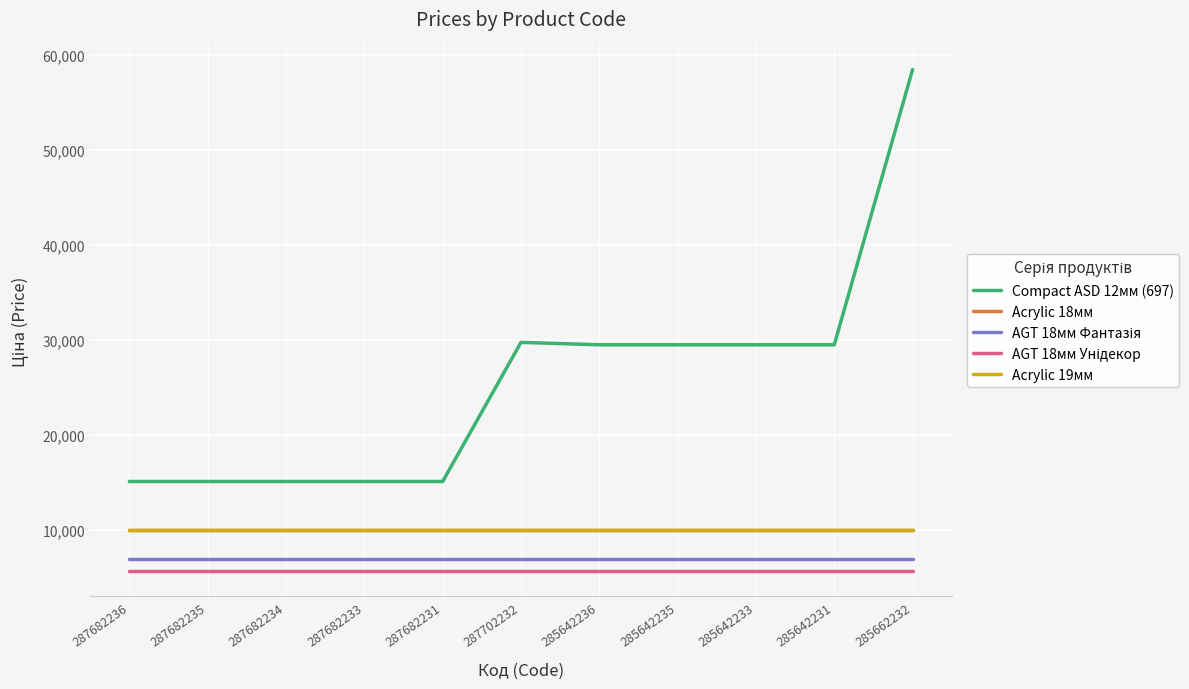

Between 287682236 and 285642236, which series saw the biggest shift?

Compact ASD 12мм (697)